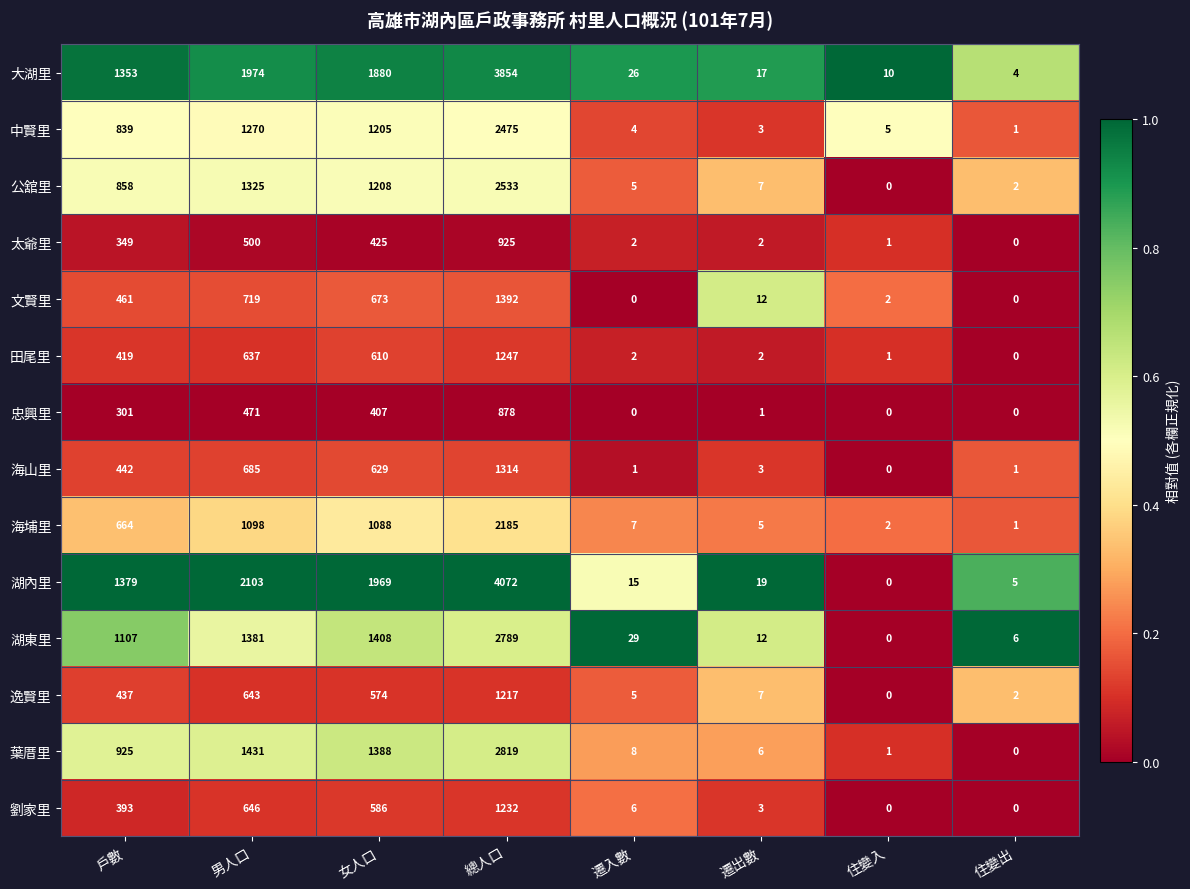

Is it true that 葉厝里 equals 0 at 住變出?

True